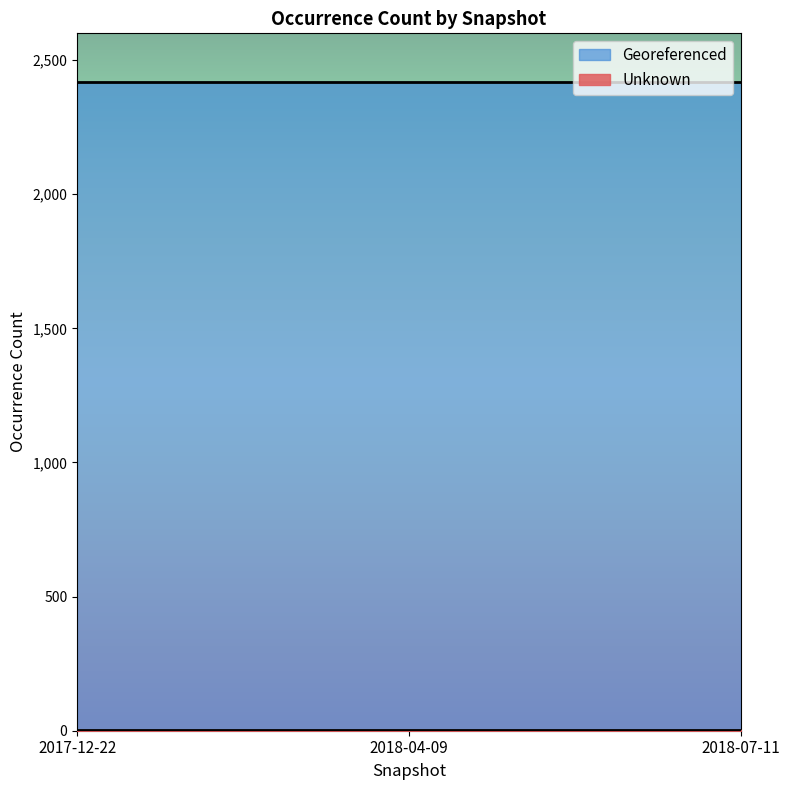

What is the value of the Georeferenced point at the 1st from the left?

2420